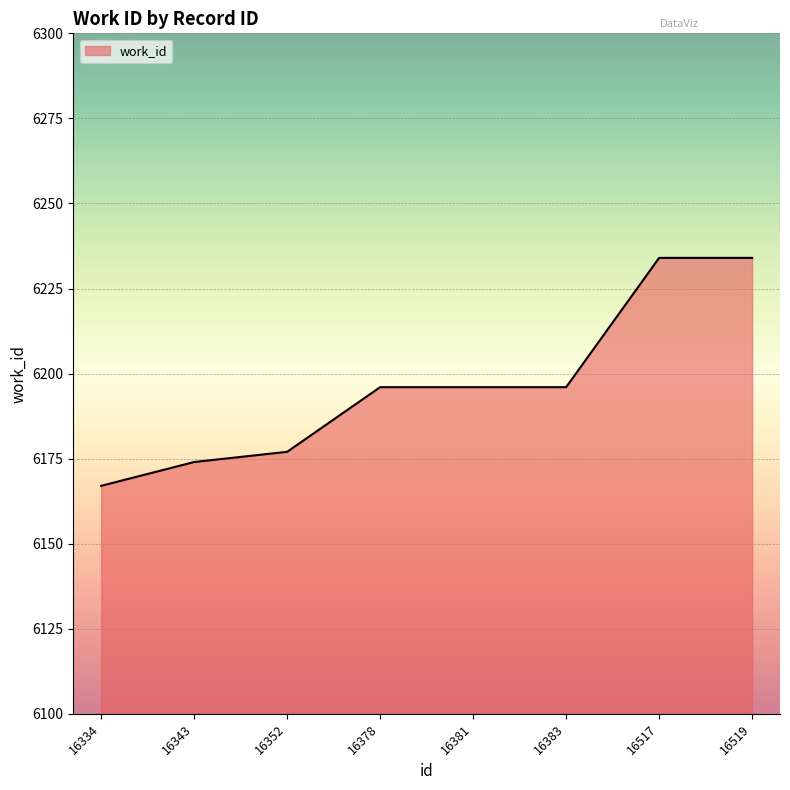

Reading right to left, what are all the values shown in this chart?

6234	6234	6196	6196	6196	6177	6174	6167